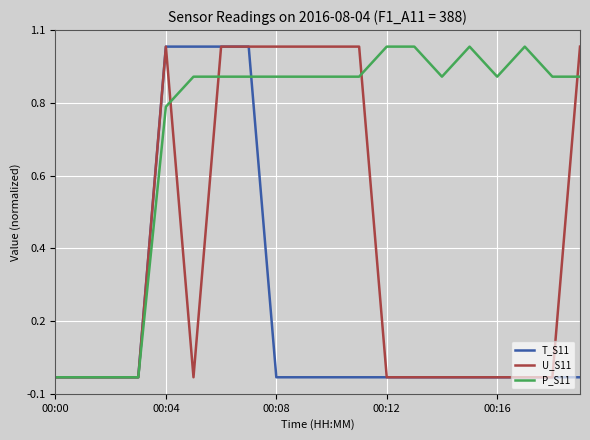

True or false: U_S11 and T_S11 cross at least once.

False